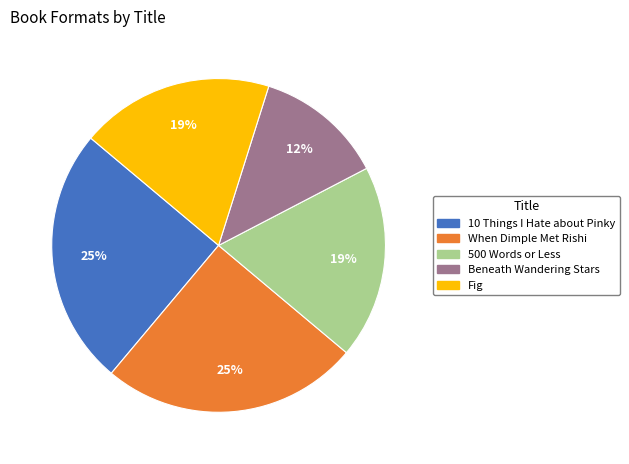

To the nearest percent, what percentage of the pie is 10 Things I Hate about Pinky?

25%